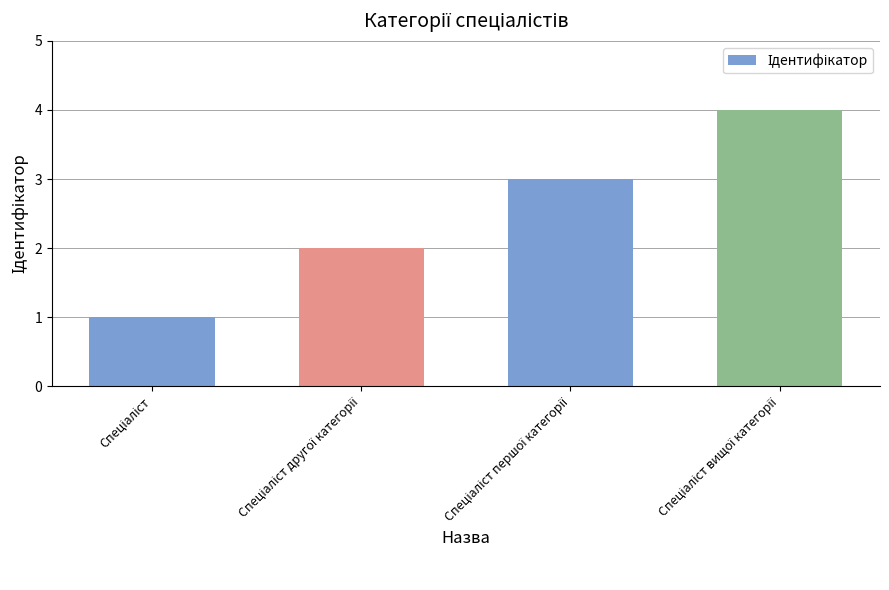

What is the difference between the maximum and minimum values?

3